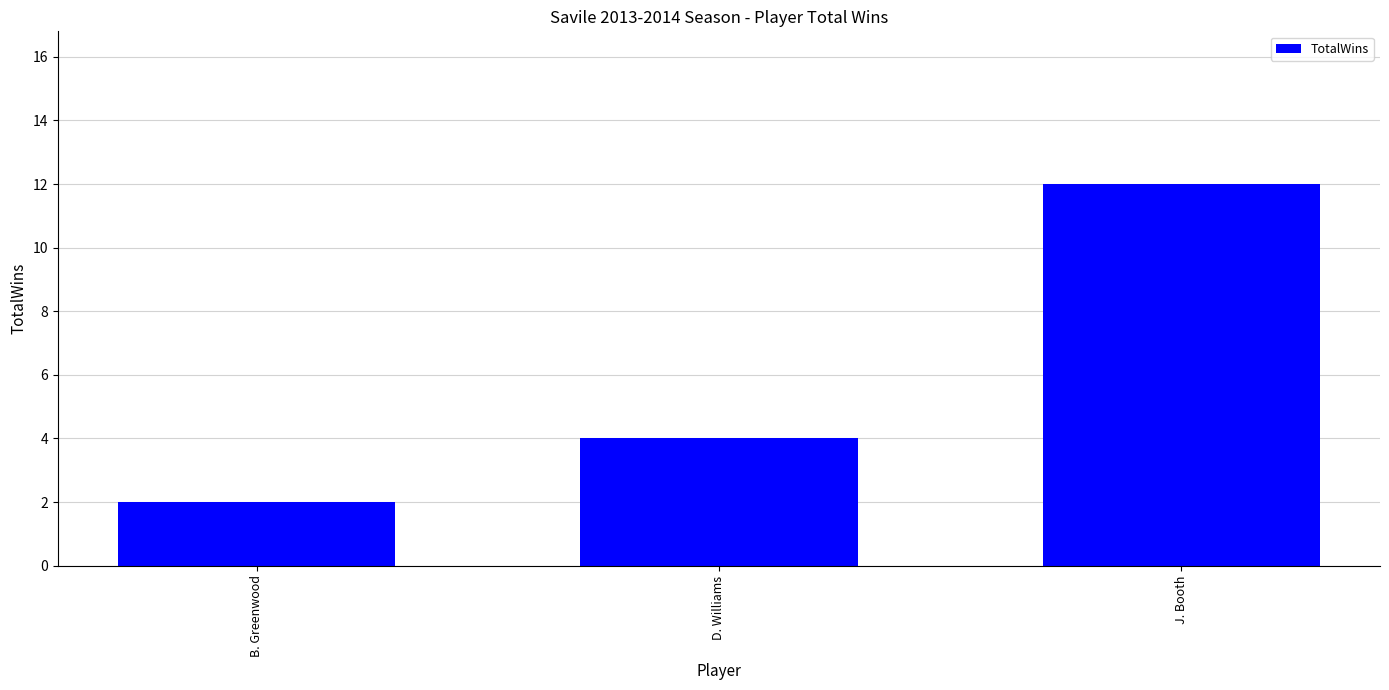

Does the chart contain any negative values?

No